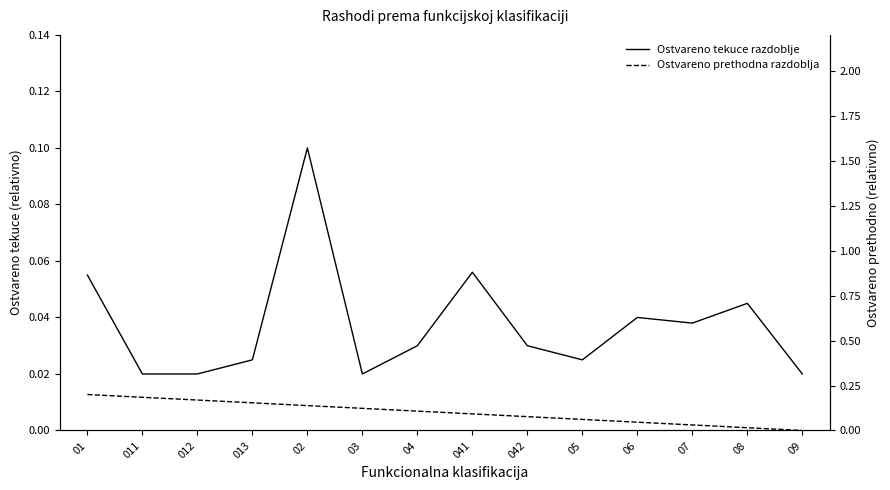

How many lines are shown in the chart?

2